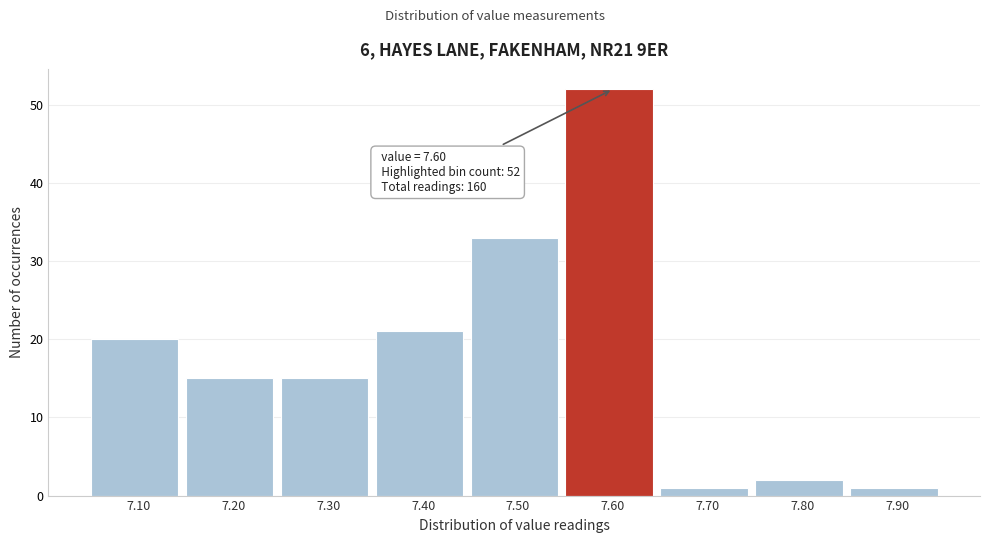

Which range on the x-axis has the tallest bar?

7.55 to 7.65